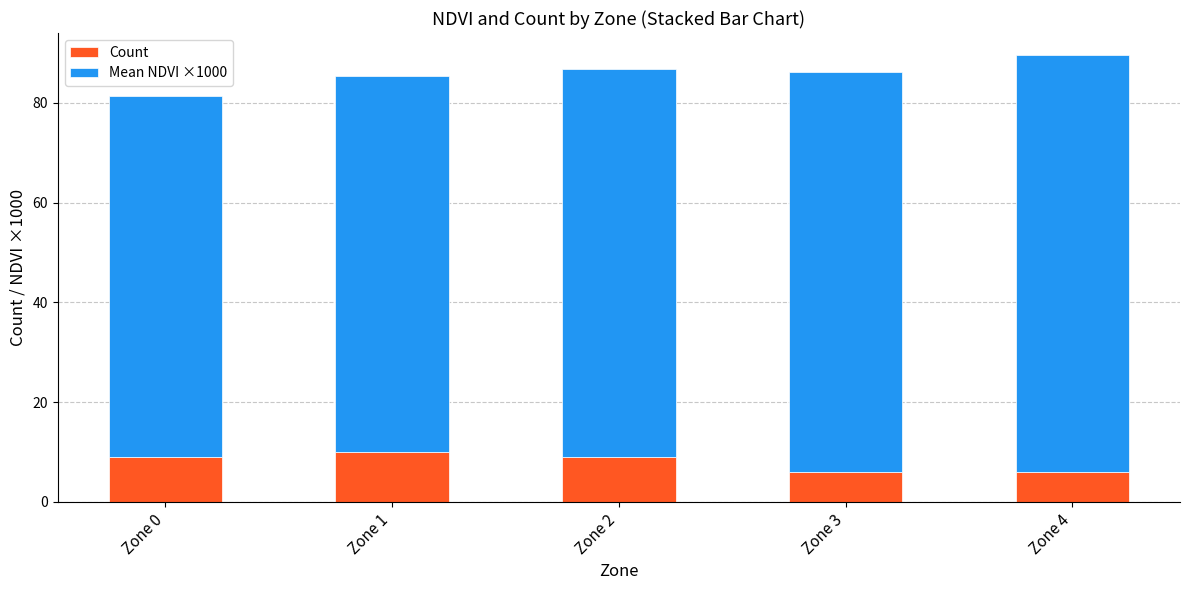

What is the value of the Count bar at the 2nd from the left?

10.0